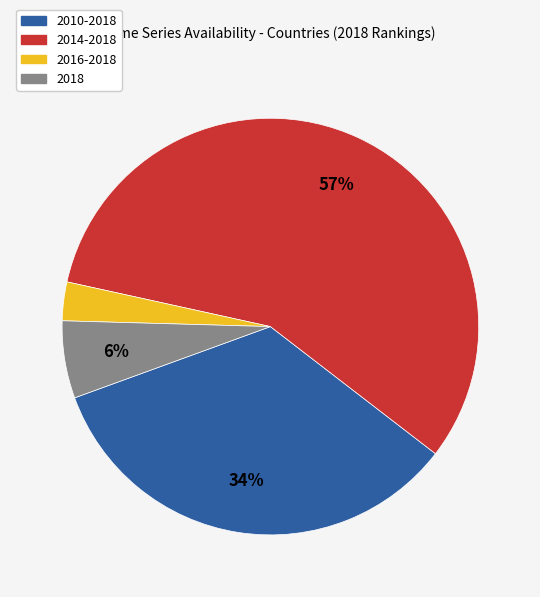

Which category has the biggest portion of the pie?

2014-2018